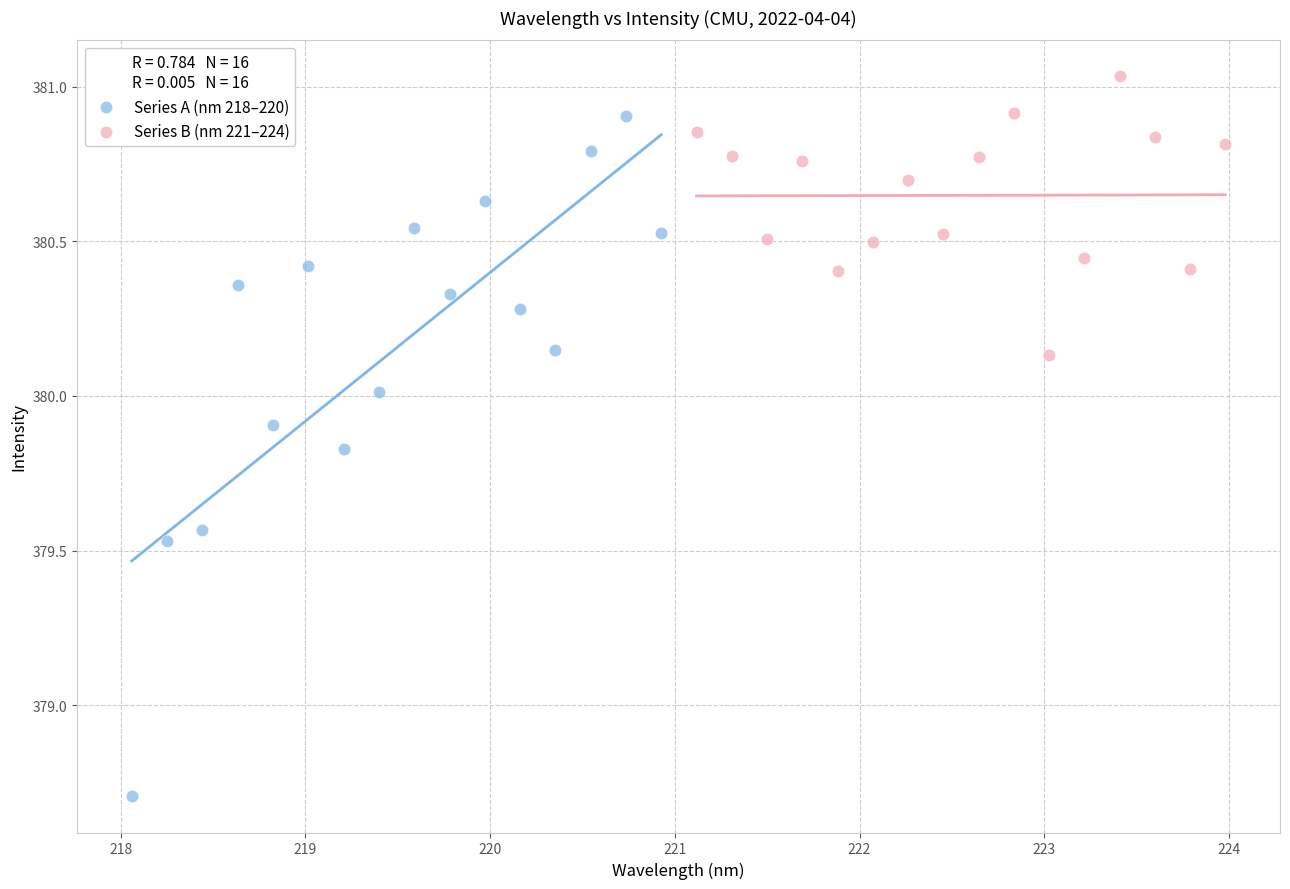

Which series contains the lowest Y value?

Series A (nm 218–220)